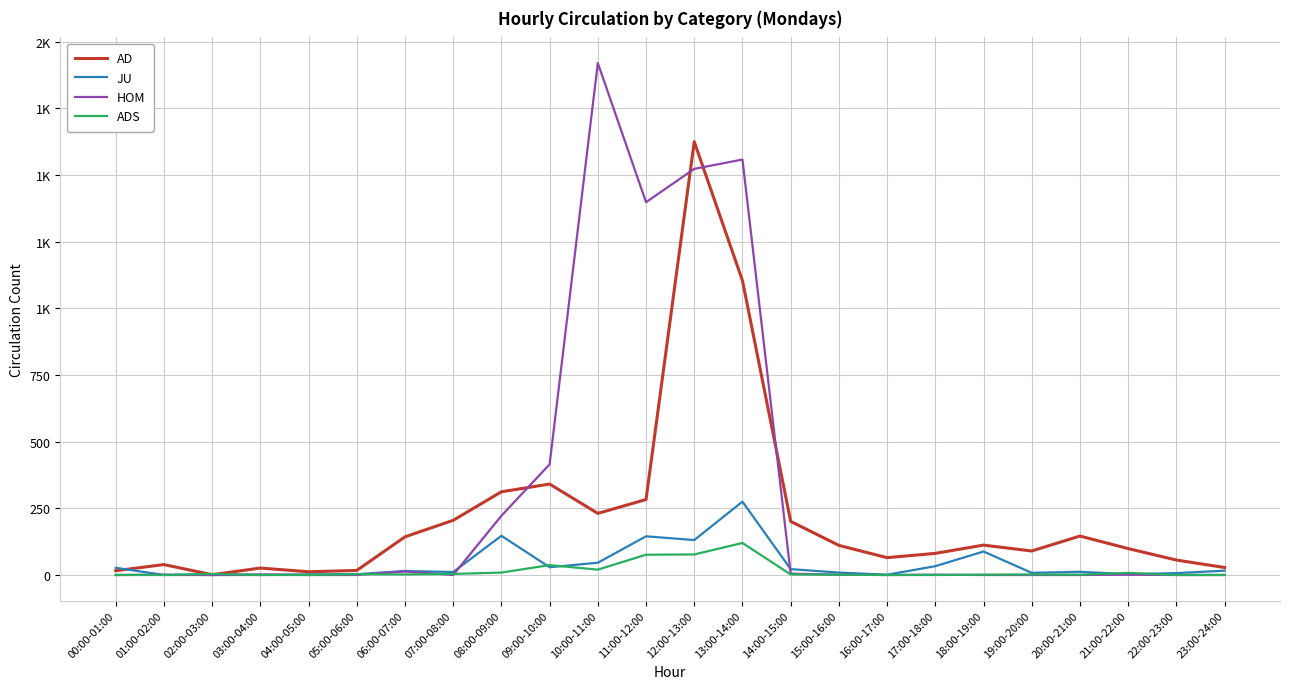

Is this an area chart (filled region under the line)?

No